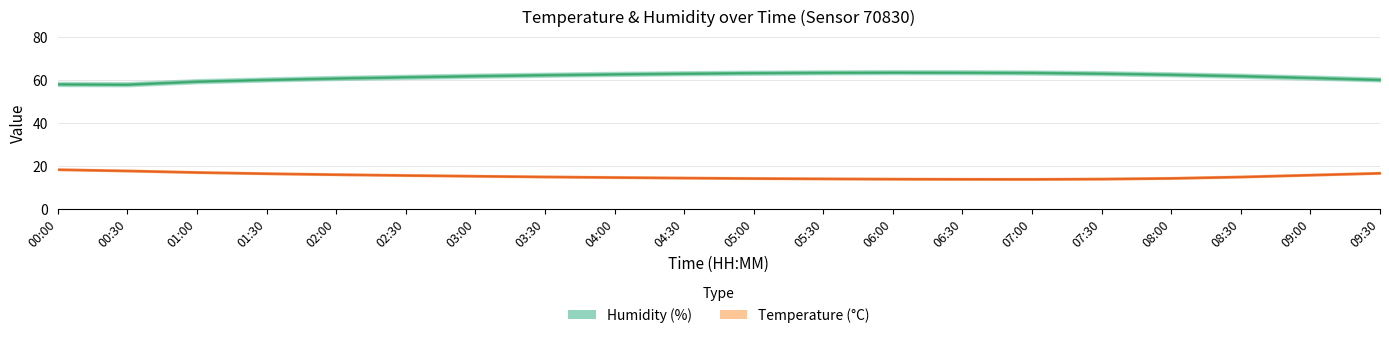

True or false: temperature_lower and temperature intersect in this chart.

False